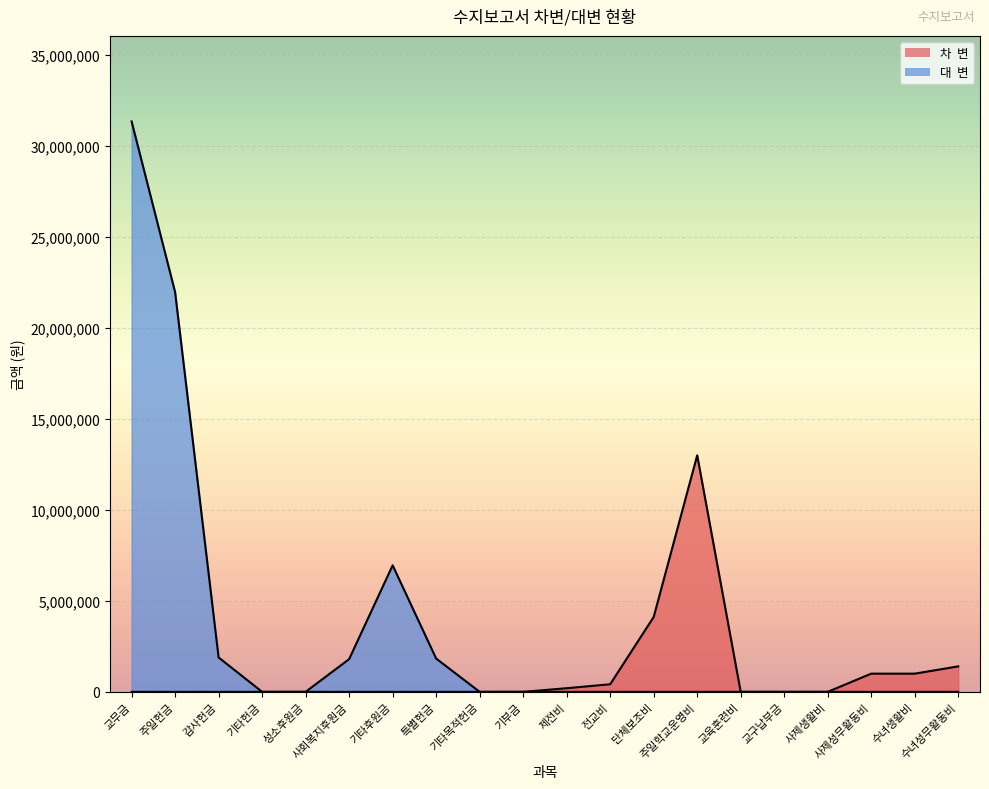

What are all the series names shown in the legend?

차  변, 대  변